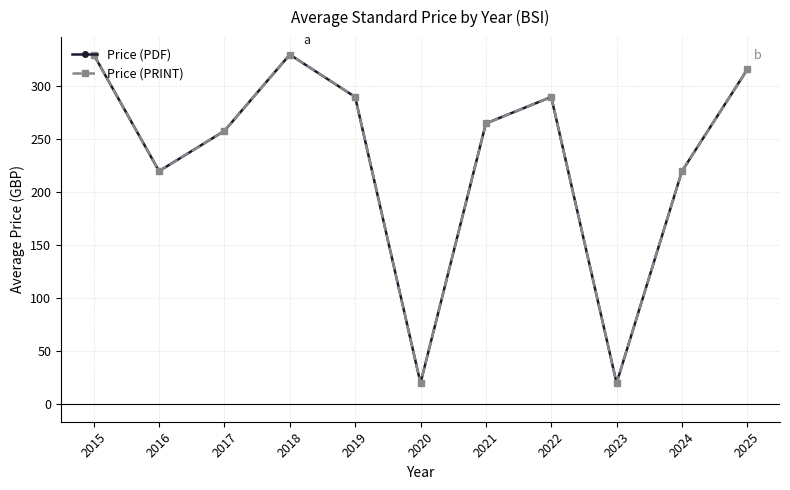

Where does the Price (PDF) series first go above 265?

2015